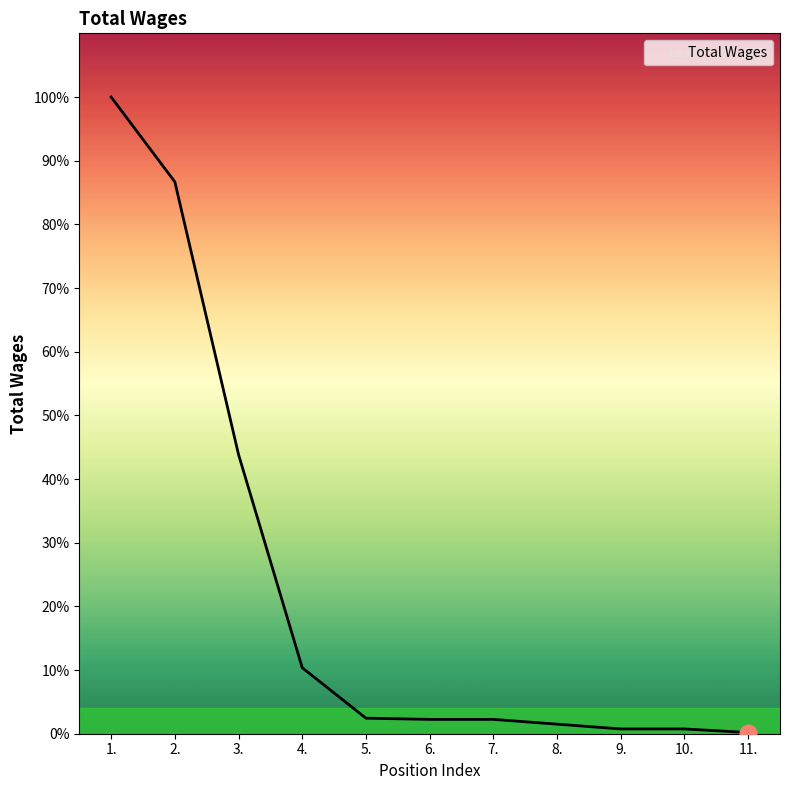

Which has a higher value, 3. or 9.?

3.